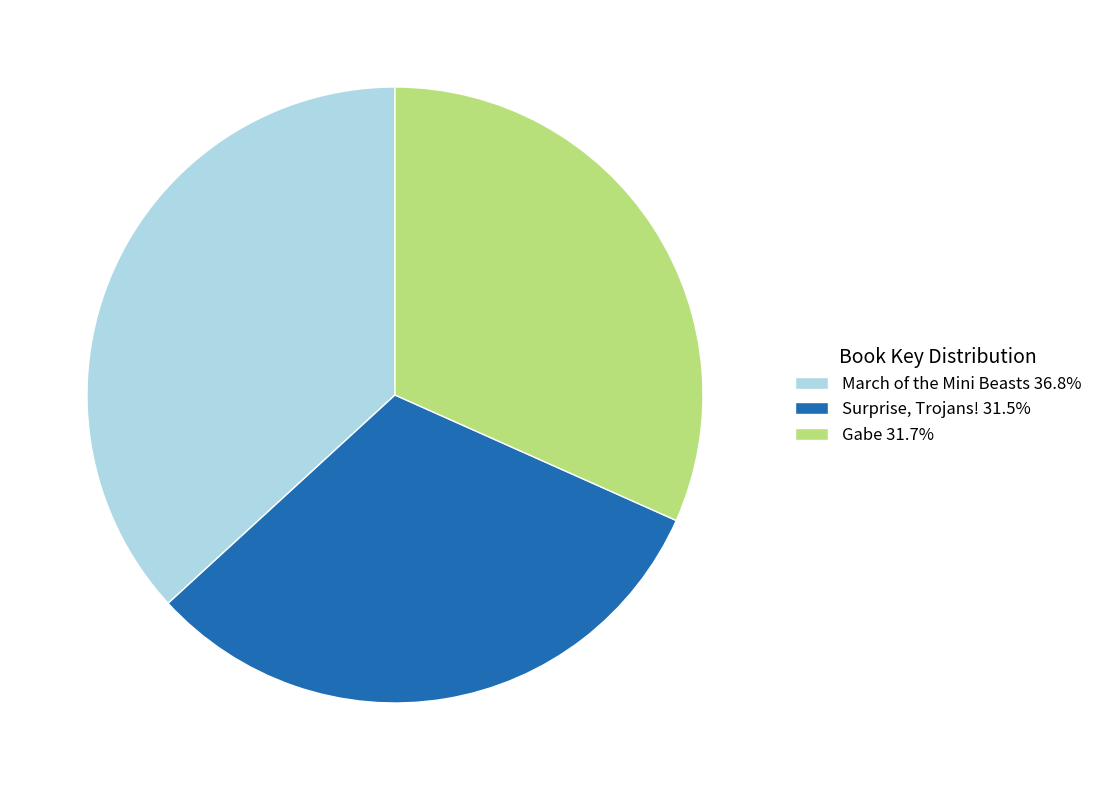

Is the sum of Surprise, Trojans! 31.5% and March of the Mini Beasts 36.8% greater than half?

Yes